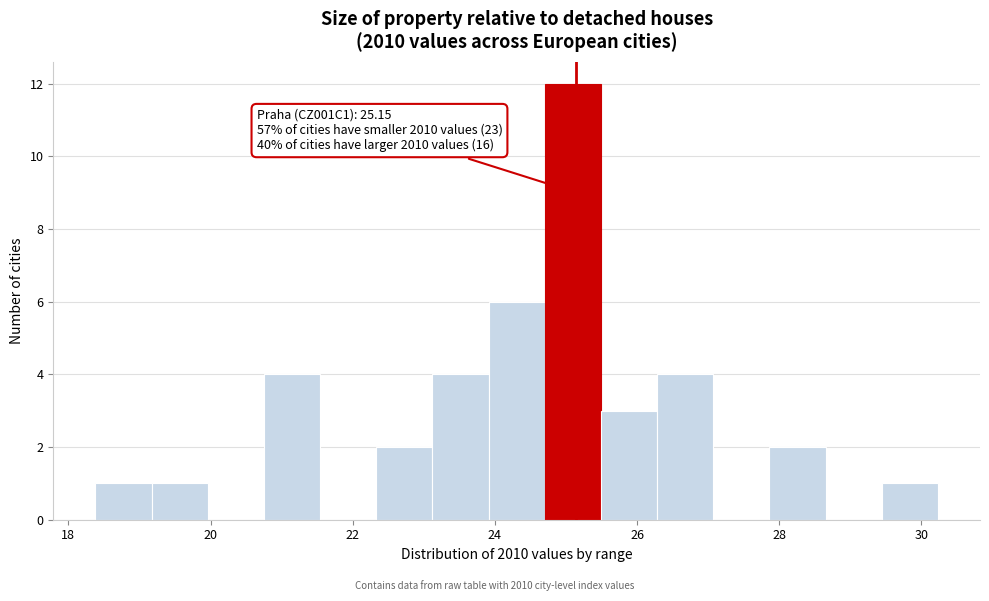

Around what value on the x-axis is the tallest bar? Give the approximate position of its centre, as read against the axis.

25.0